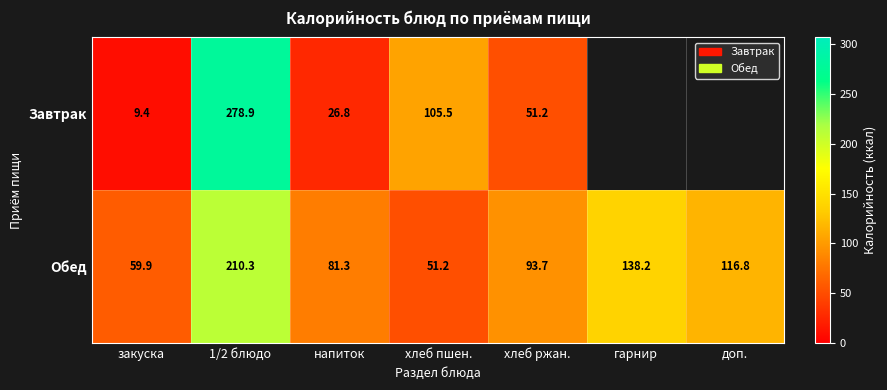

Between хлеб пшен. and хлеб ржан., which series saw the biggest shift?

Завтрак